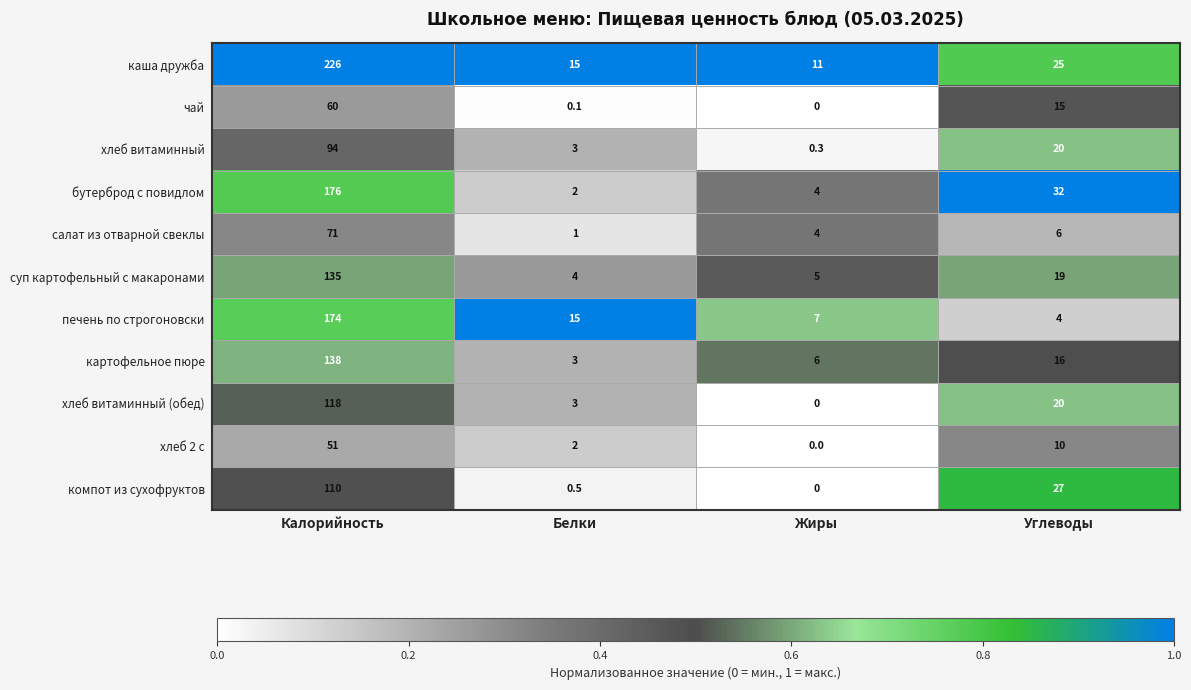

True or false: каша дружба has a value of 25.0 at Углеводы.

True